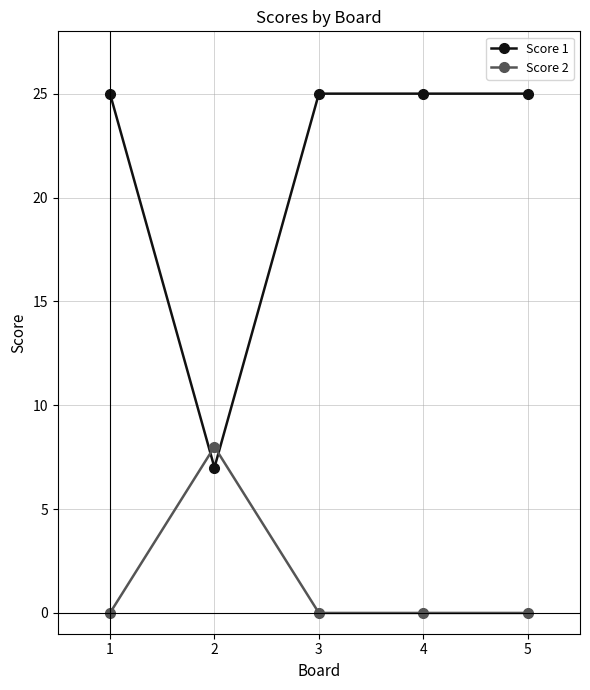

What is the greatest value displayed?

25